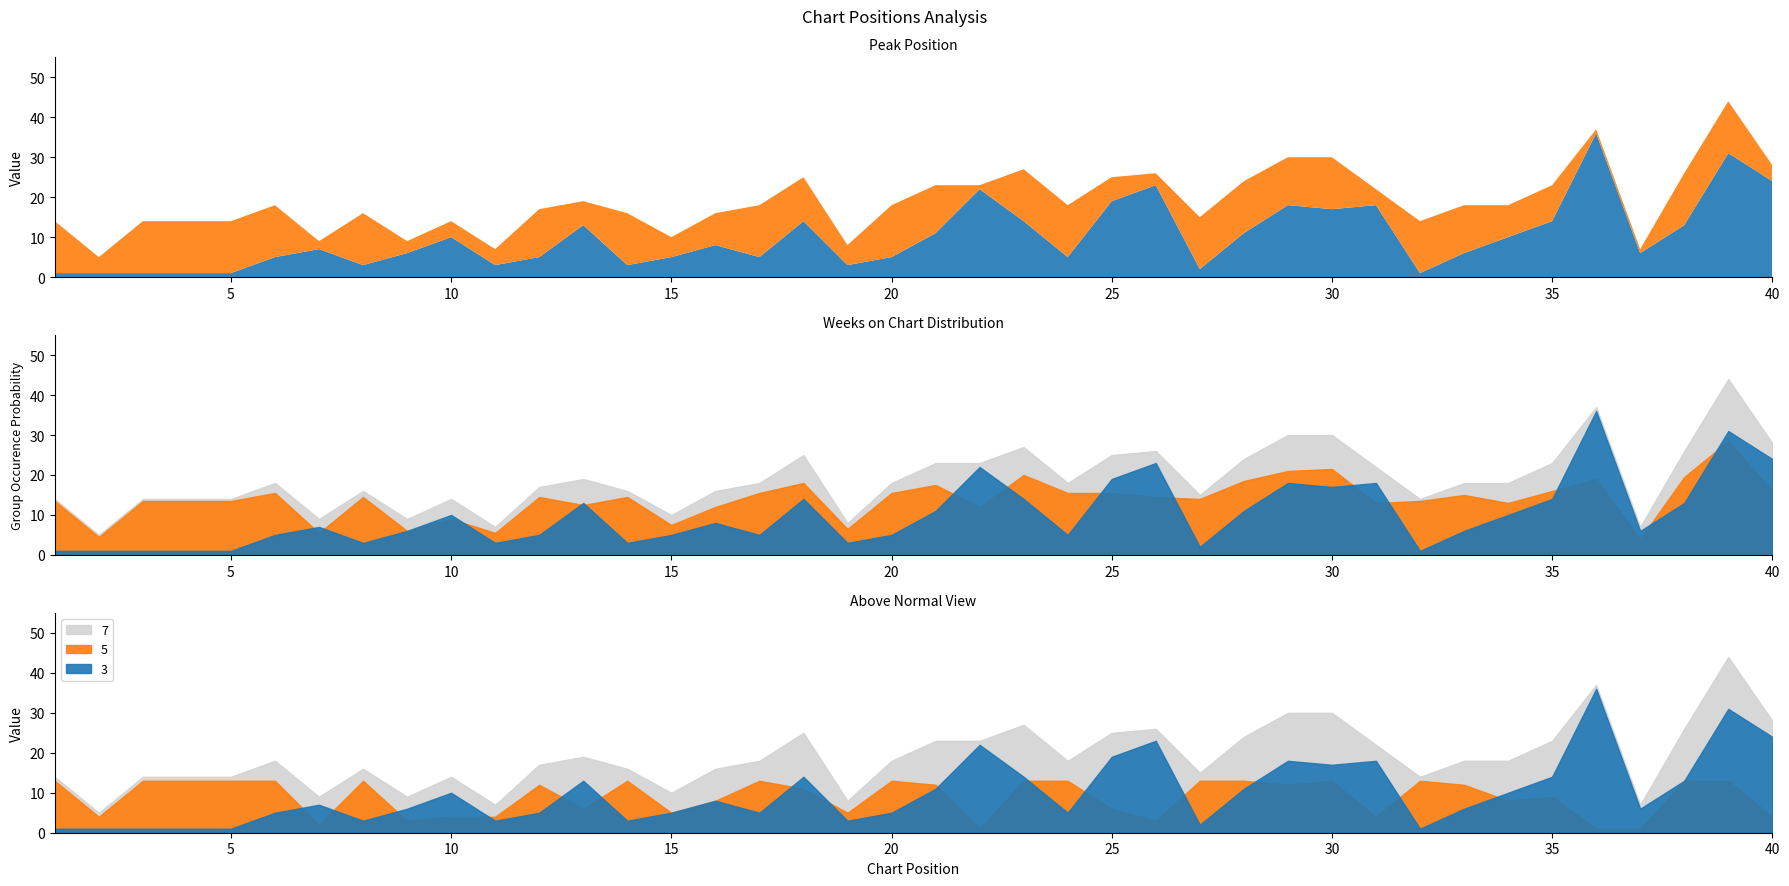

What is the smallest value displayed?

1